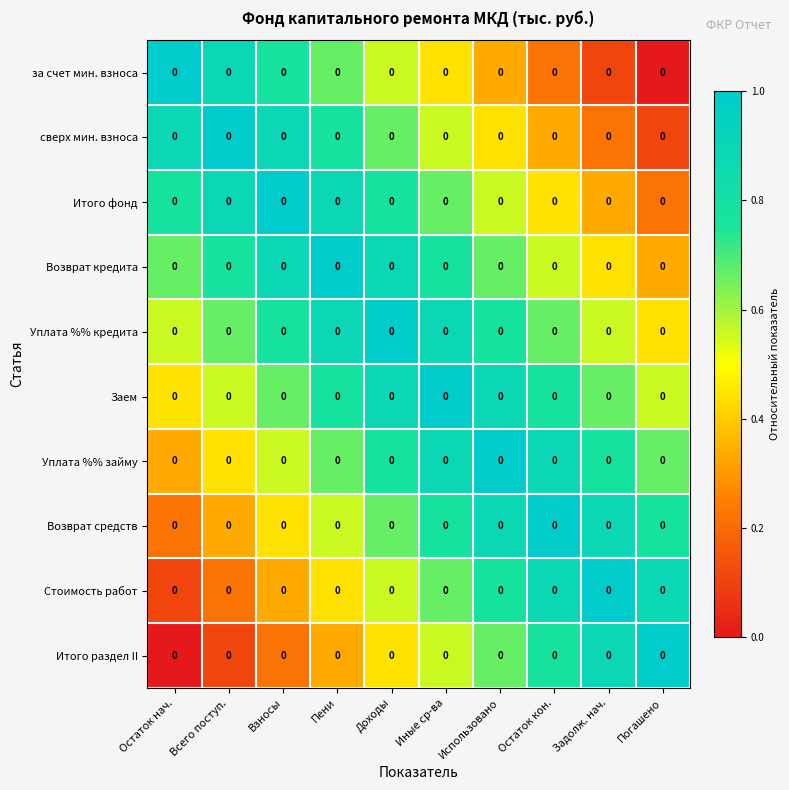

Reading left to right, transcribe all the data shown in this chart.

за счет мин. взноса: Остаток нач.=0.0	Всего поступ.=0.0	Взносы=0.0	Пени=0.0	Доходы=0.0	Иные ср-ва=0.0	Использовано=0.0	Остаток кон.=0.0	Задолж. нач.=0.0	Погашено=0.0
сверх мин. взноса: Остаток нач.=0.0	Всего поступ.=0.0	Взносы=0.0	Пени=0.0	Доходы=0.0	Иные ср-ва=0.0	Использовано=0.0	Остаток кон.=0.0	Задолж. нач.=0.0	Погашено=0.0
Итого фонд: Остаток нач.=0.0	Всего поступ.=0.0	Взносы=0.0	Пени=0.0	Доходы=0.0	Иные ср-ва=0.0	Использовано=0.0	Остаток кон.=0.0	Задолж. нач.=0.0	Погашено=0.0
Возврат кредита: Остаток нач.=0.0	Всего поступ.=0.0	Взносы=0.0	Пени=0.0	Доходы=0.0	Иные ср-ва=0.0	Использовано=0.0	Остаток кон.=0.0	Задолж. нач.=0.0	Погашено=0.0
Уплата %% кредита: Остаток нач.=0.0	Всего поступ.=0.0	Взносы=0.0	Пени=0.0	Доходы=0.0	Иные ср-ва=0.0	Использовано=0.0	Остаток кон.=0.0	Задолж. нач.=0.0	Погашено=0.0
Заем: Остаток нач.=0.0	Всего поступ.=0.0	Взносы=0.0	Пени=0.0	Доходы=0.0	Иные ср-ва=0.0	Использовано=0.0	Остаток кон.=0.0	Задолж. нач.=0.0	Погашено=0.0
Уплата %% займу: Остаток нач.=0.0	Всего поступ.=0.0	Взносы=0.0	Пени=0.0	Доходы=0.0	Иные ср-ва=0.0	Использовано=0.0	Остаток кон.=0.0	Задолж. нач.=0.0	Погашено=0.0
Возврат средств: Остаток нач.=0.0	Всего поступ.=0.0	Взносы=0.0	Пени=0.0	Доходы=0.0	Иные ср-ва=0.0	Использовано=0.0	Остаток кон.=0.0	Задолж. нач.=0.0	Погашено=0.0
Стоимость работ: Остаток нач.=0.0	Всего поступ.=0.0	Взносы=0.0	Пени=0.0	Доходы=0.0	Иные ср-ва=0.0	Использовано=0.0	Остаток кон.=0.0	Задолж. нач.=0.0	Погашено=0.0
Итого раздел II: Остаток нач.=0.0	Всего поступ.=0.0	Взносы=0.0	Пени=0.0	Доходы=0.0	Иные ср-ва=0.0	Использовано=0.0	Остаток кон.=0.0	Задолж. нач.=0.0	Погашено=0.0